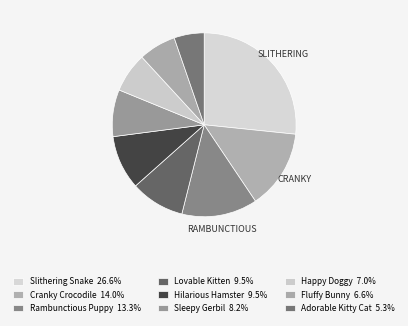

To the nearest percent, what is the combined percentage of Slithering Snake and Hilarious Hamster?

36%